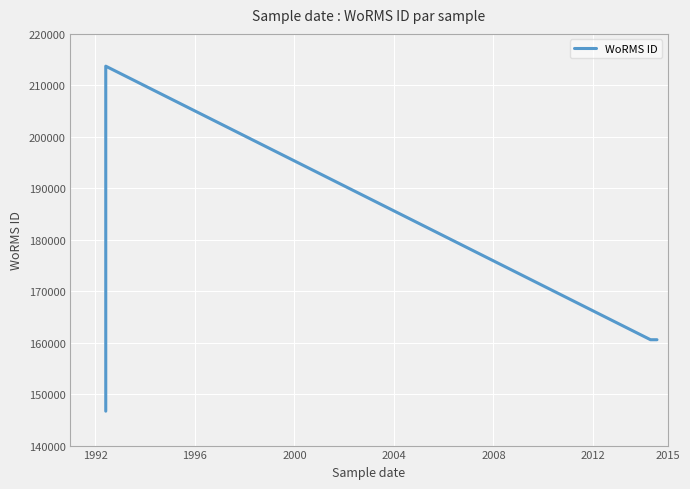

How many values exceed 160572?

1